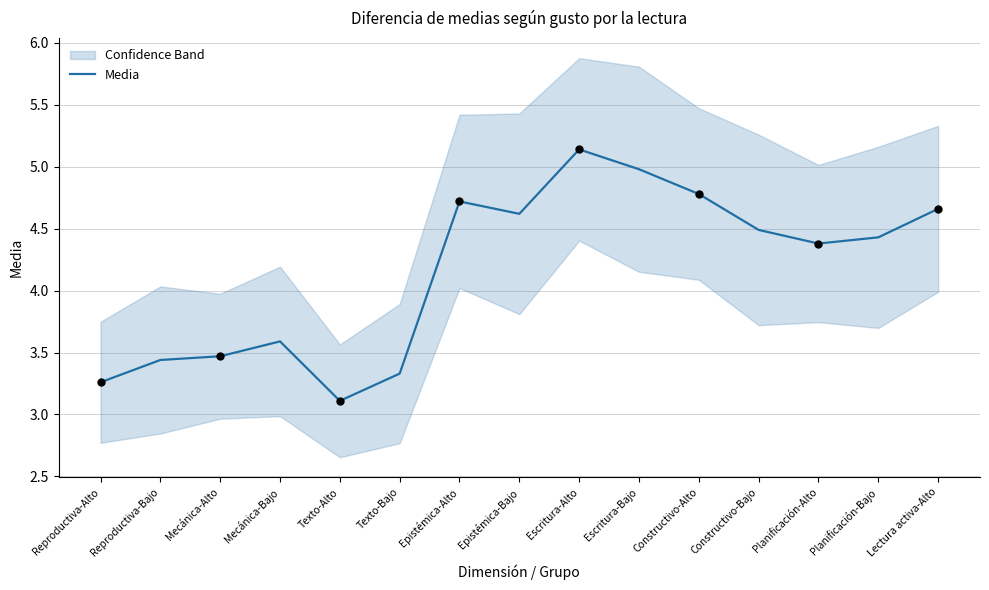

Between Mecánica-Alto and Constructivo-Bajo, which is larger?

Constructivo-Bajo